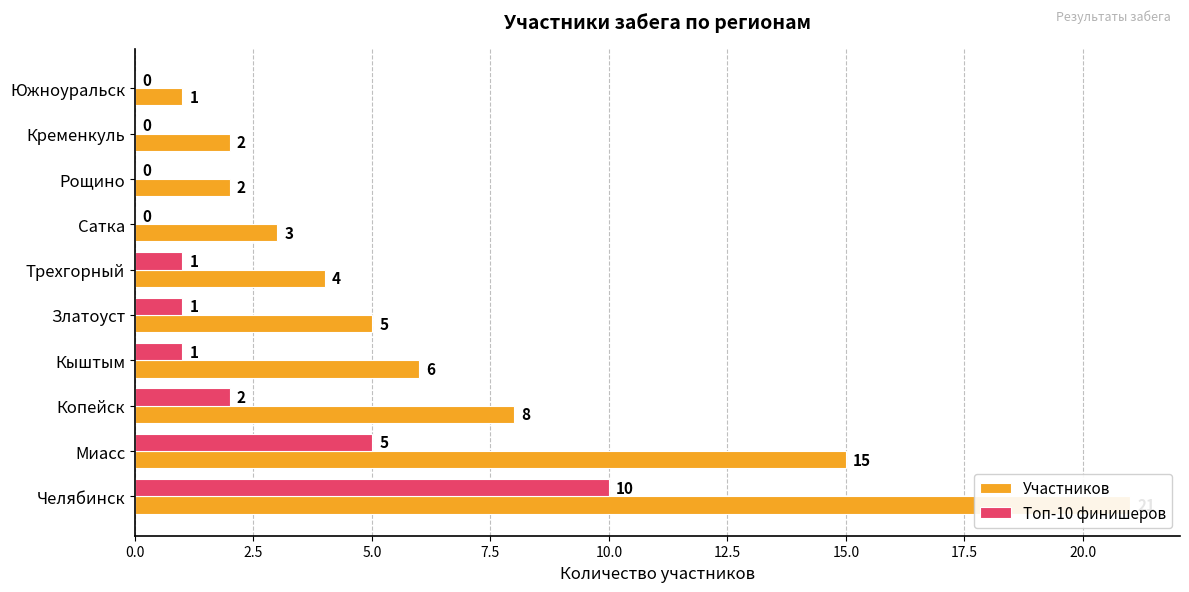

Are the bars grouped side by side (vs. stacked)?

Yes